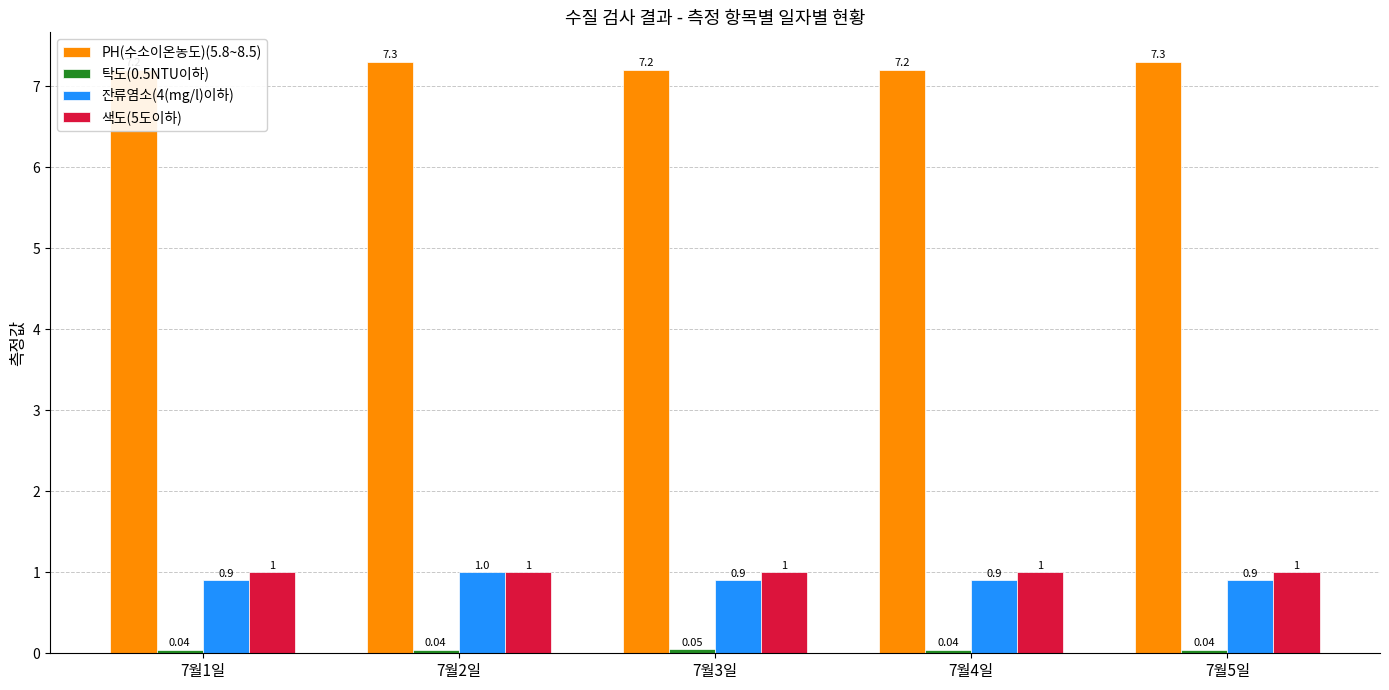

What is the value of the 색도(5도이하) bar at the 3rd from the left?

1.0